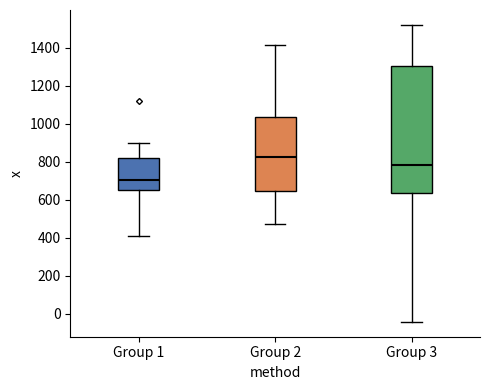

Reading left to right, transcribe this box plot: for each box, give where its median line is, the range the box spans, and where its two whiskers end, as read against the y-axis. The values are not printed on the chart, so give them approximately, as read against the axis.

Group 1: median 700, box 660 to 820, whiskers 420 to 900
Group 2: median 820, box 640 to 1040, whiskers 480 to 1420
Group 3: median 780, box 640 to 1300, whiskers -40 to 1520